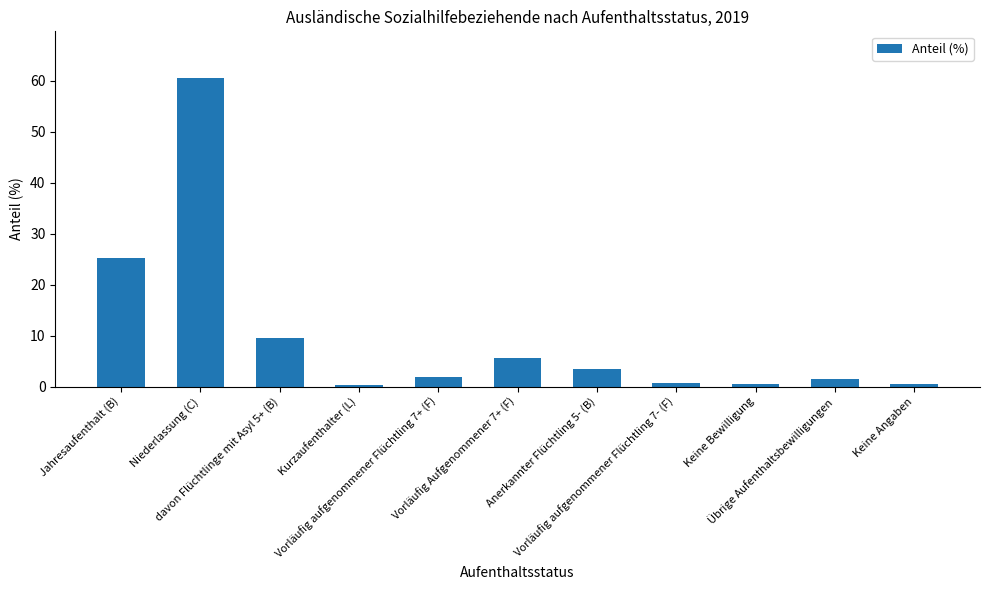

What value does the data have at Kurzaufenthalter (L)?

0.3